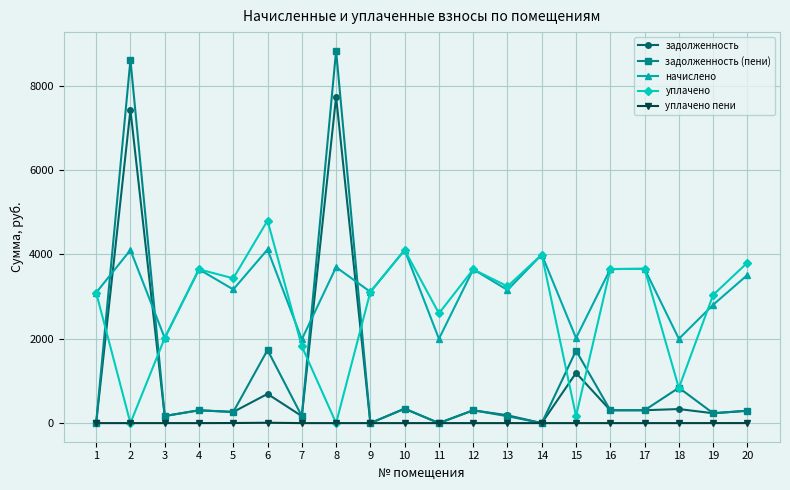

True or false: уплачено and задолженность intersect in this chart.

True